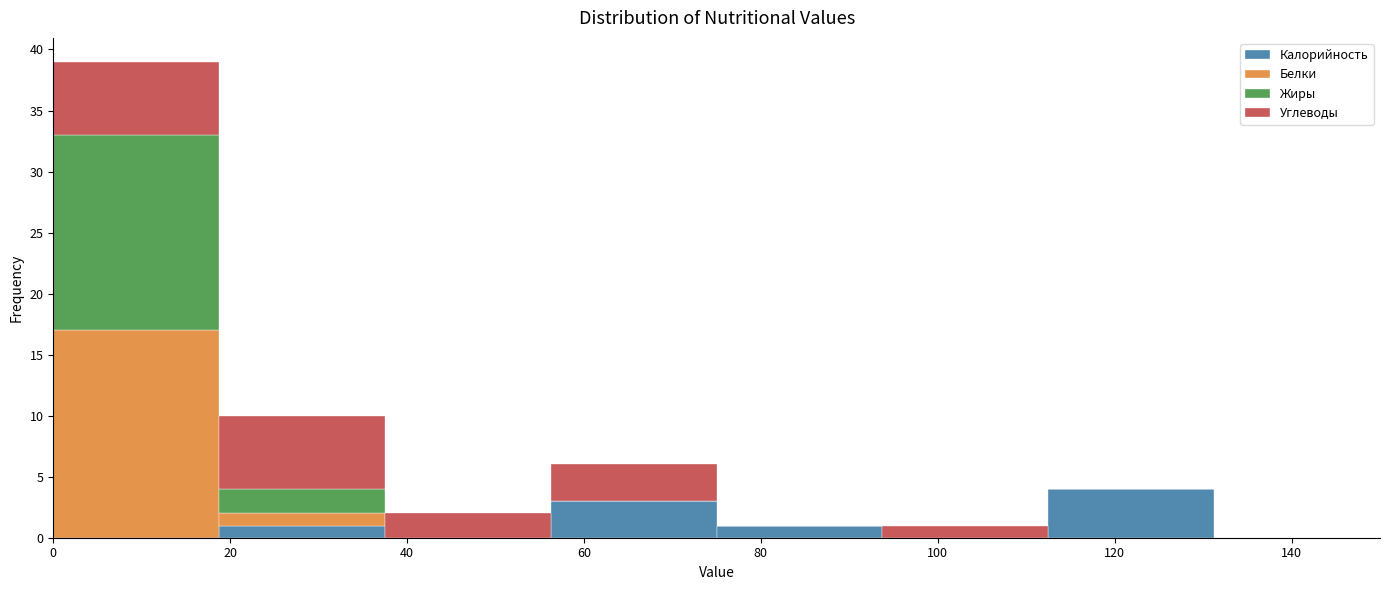

Reading left to right, transcribe this chart: for each stacked bar, give the range it covers on the x-axis and its total height. Neither the bar edges nor the heights are printed on the chart, so give them approximately, as read against the axes.

0 to 18: 39
18 to 38: 10
38 to 56: 2
56 to 76: 6
76 to 94: 1
94 to 112: 1
112 to 132: 4
132 to 150: 0